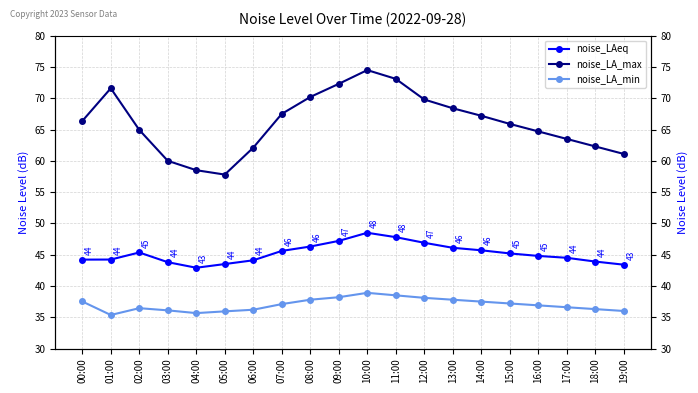

What is the sum of all noise_LA_max values?

1321.8